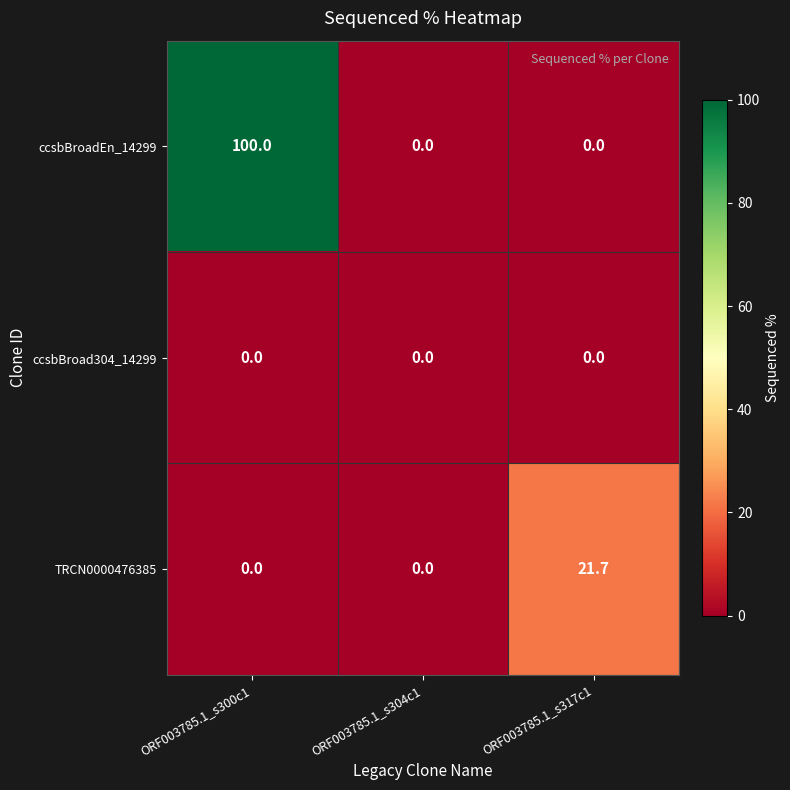

Reading left to right, list all the values displayed in this chart.

ccsbBroadEn_14299: ORF003785.1_s300c1=100.0	ORF003785.1_s304c1=0.0	ORF003785.1_s317c1=0.0
ccsbBroad304_14299: ORF003785.1_s300c1=0.0	ORF003785.1_s304c1=0.0	ORF003785.1_s317c1=0.0
TRCN0000476385: ORF003785.1_s300c1=0.0	ORF003785.1_s304c1=0.0	ORF003785.1_s317c1=21.7